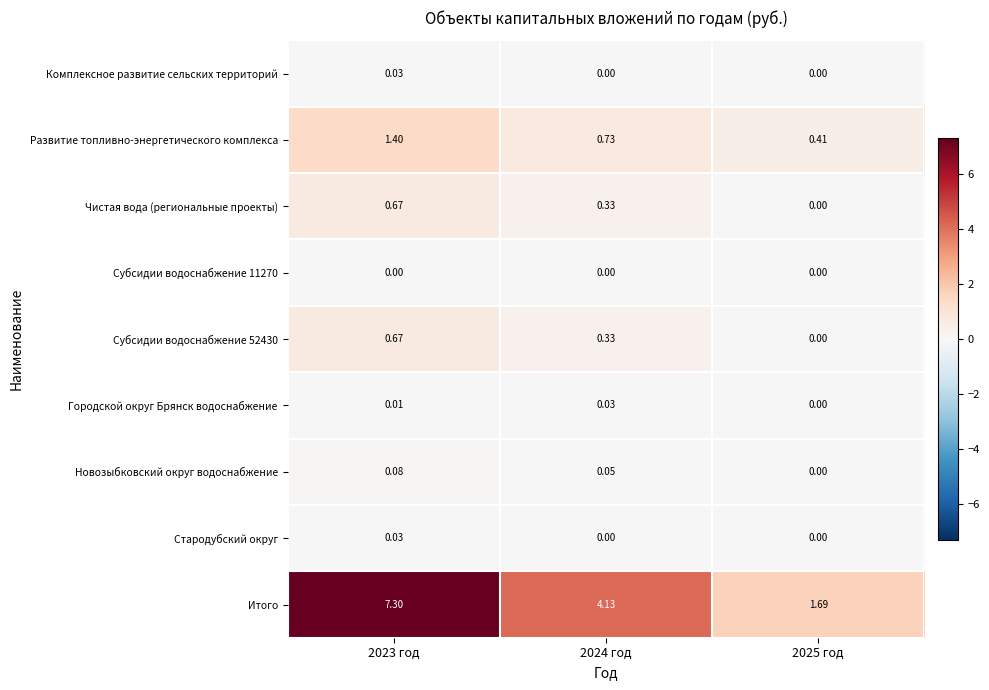

How many distinct data groups are displayed?

9